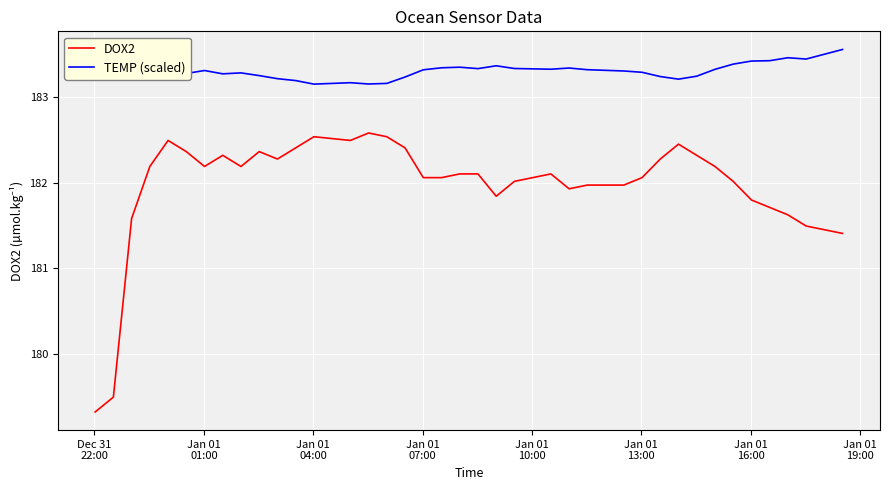

Is this an area chart (filled region under the line)?

No